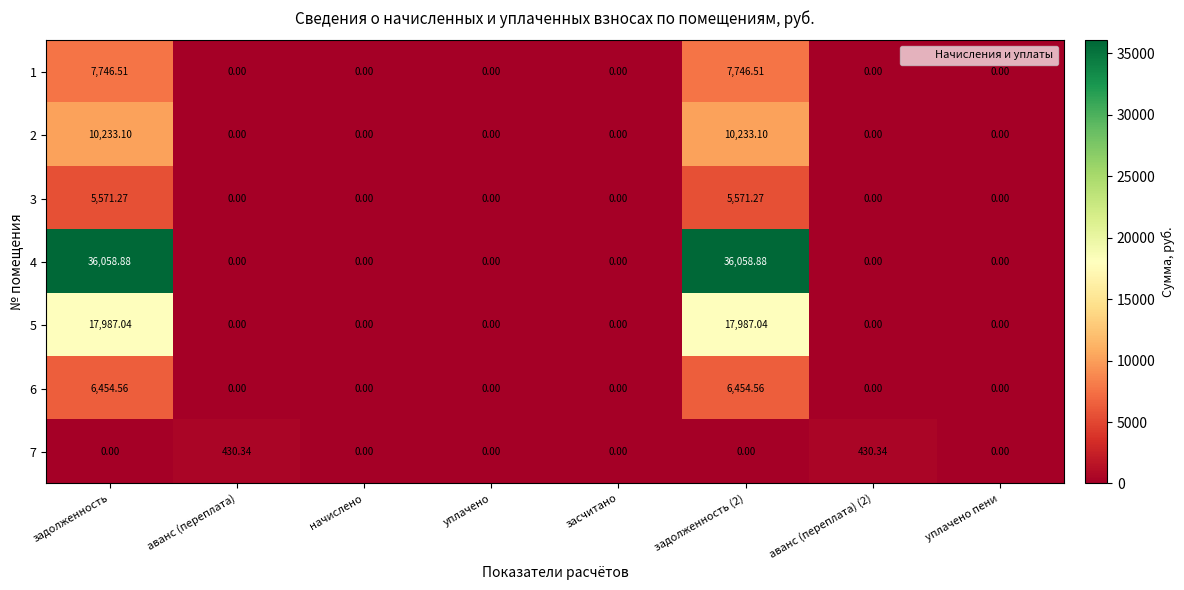

Count the number of categories in the chart.

8